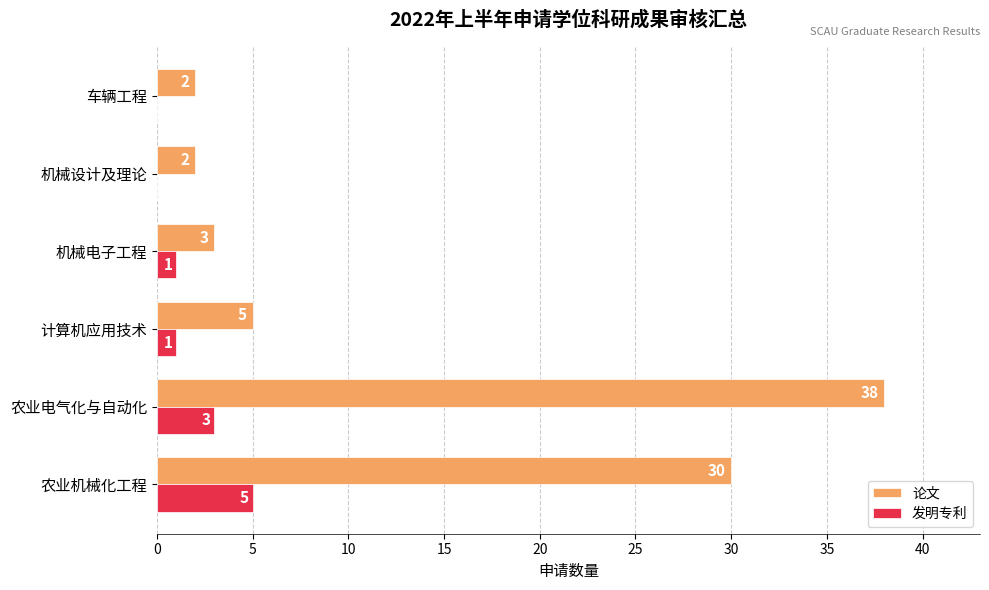

Which series has the largest total across all categories?

论文